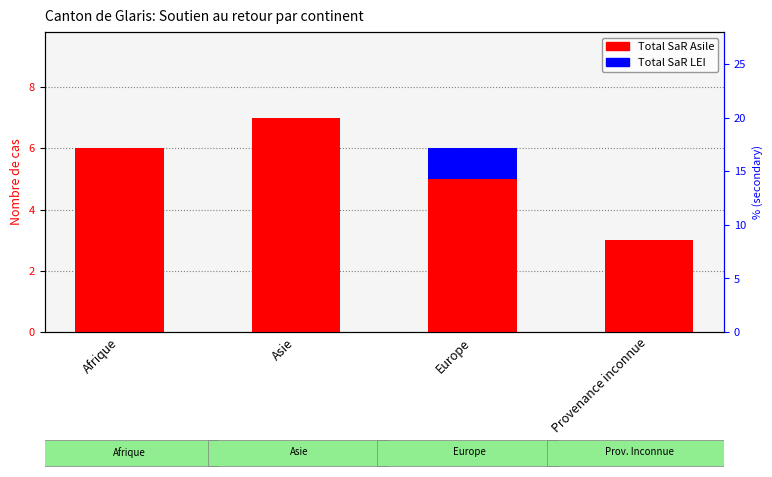

Which series has the largest total across all categories?

Total SaR Asile